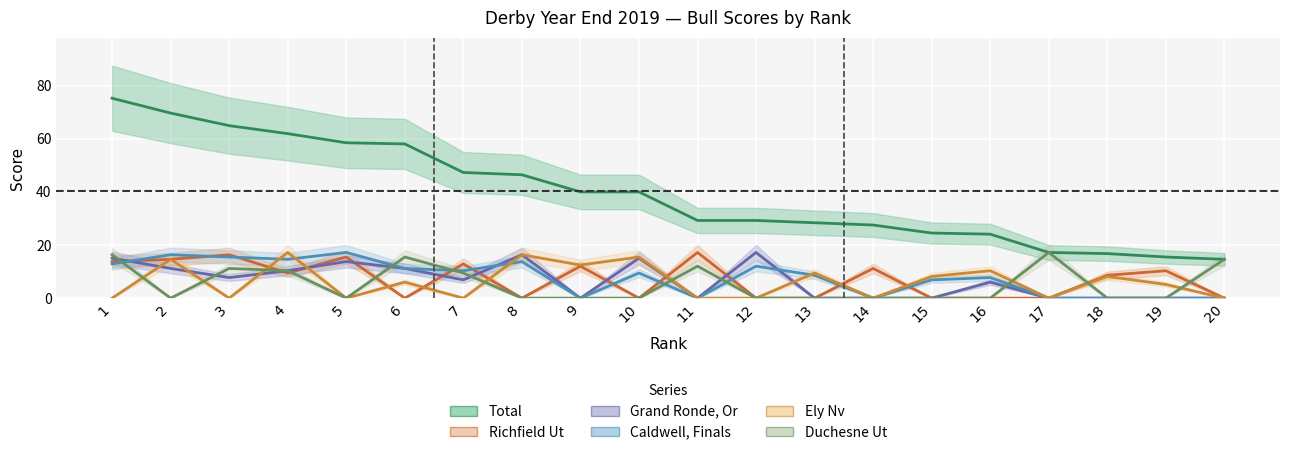

What is the sum of all Ely Nv values?

123.4